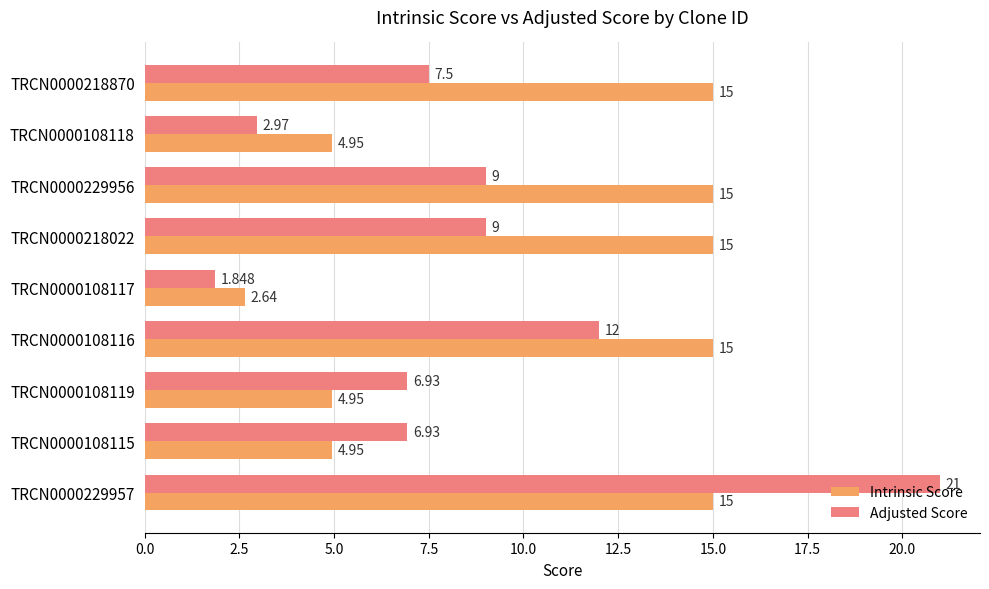

What is the difference between the second highest and second lowest values in the Adjusted Score series?

9.0